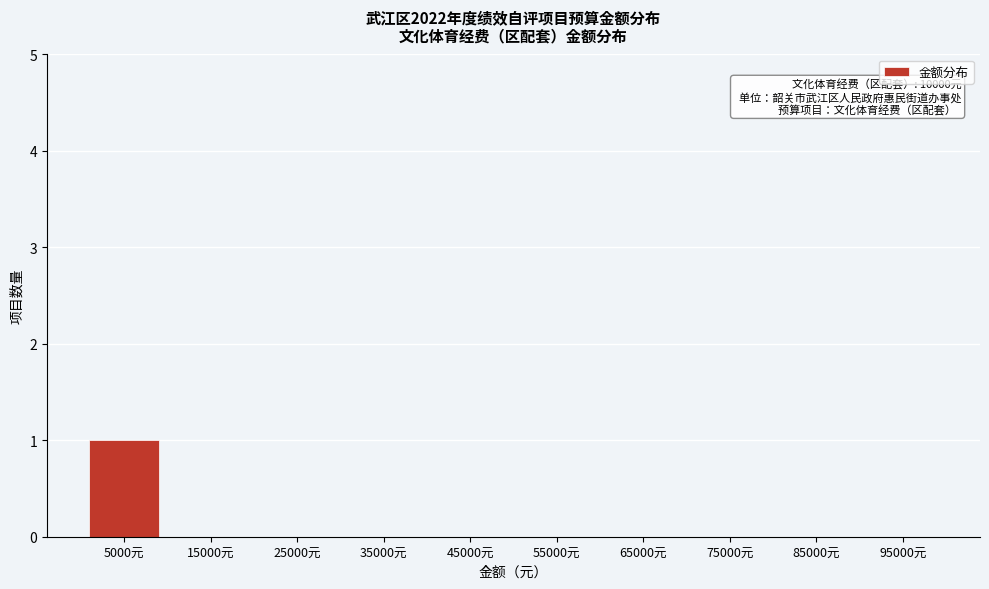

Reading left to right, transcribe all the data shown in this chart.

5000元=1	15000元=0	25000元=0	35000元=0	45000元=0	55000元=0	65000元=0	75000元=0	85000元=0	95000元=0